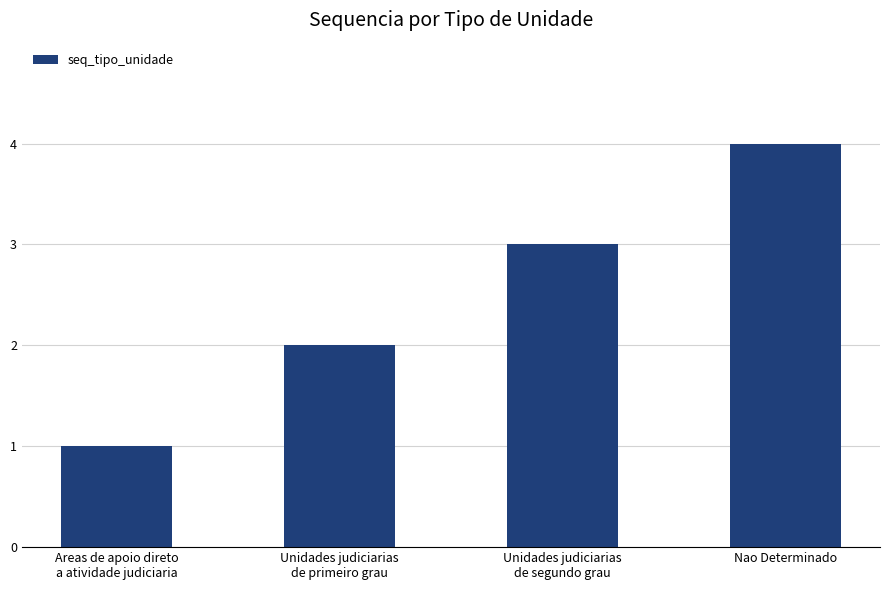

True or false: the data shows 1 at Unidades judiciarias
de primeiro grau.

False